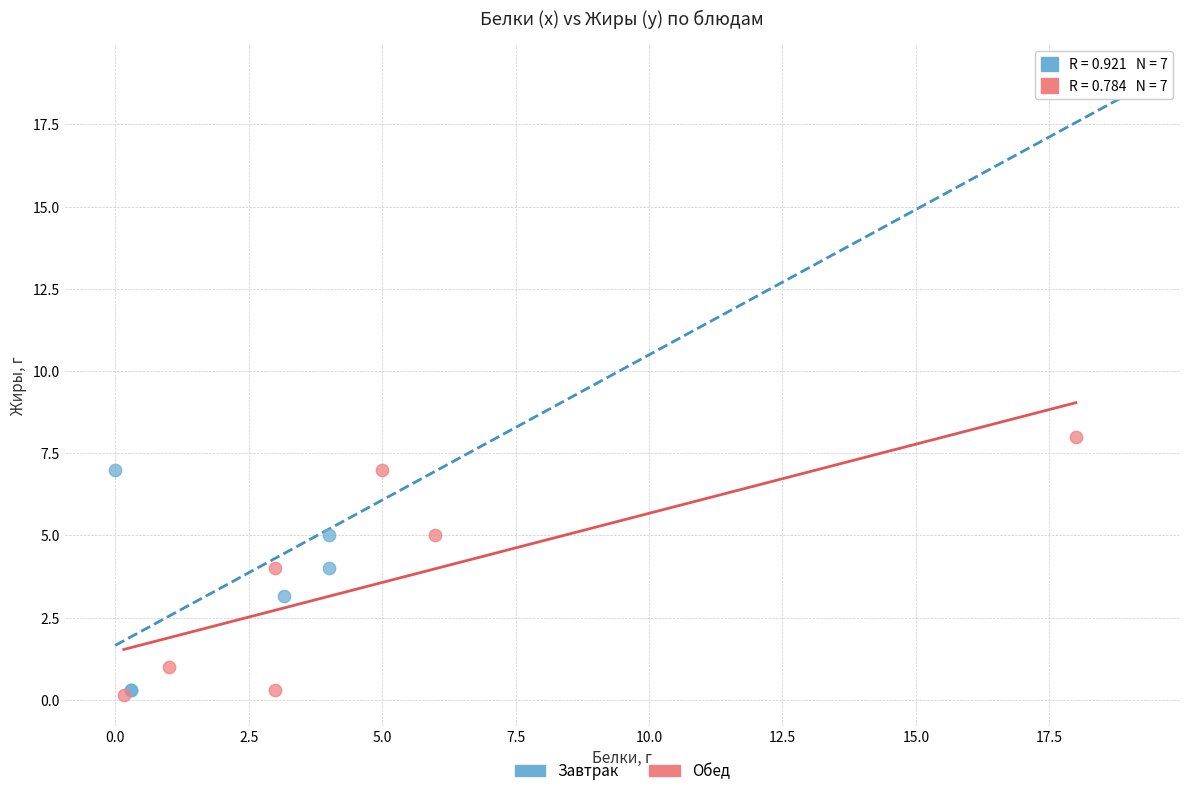

What are all the series names shown in the legend?

Завтрак, Обед